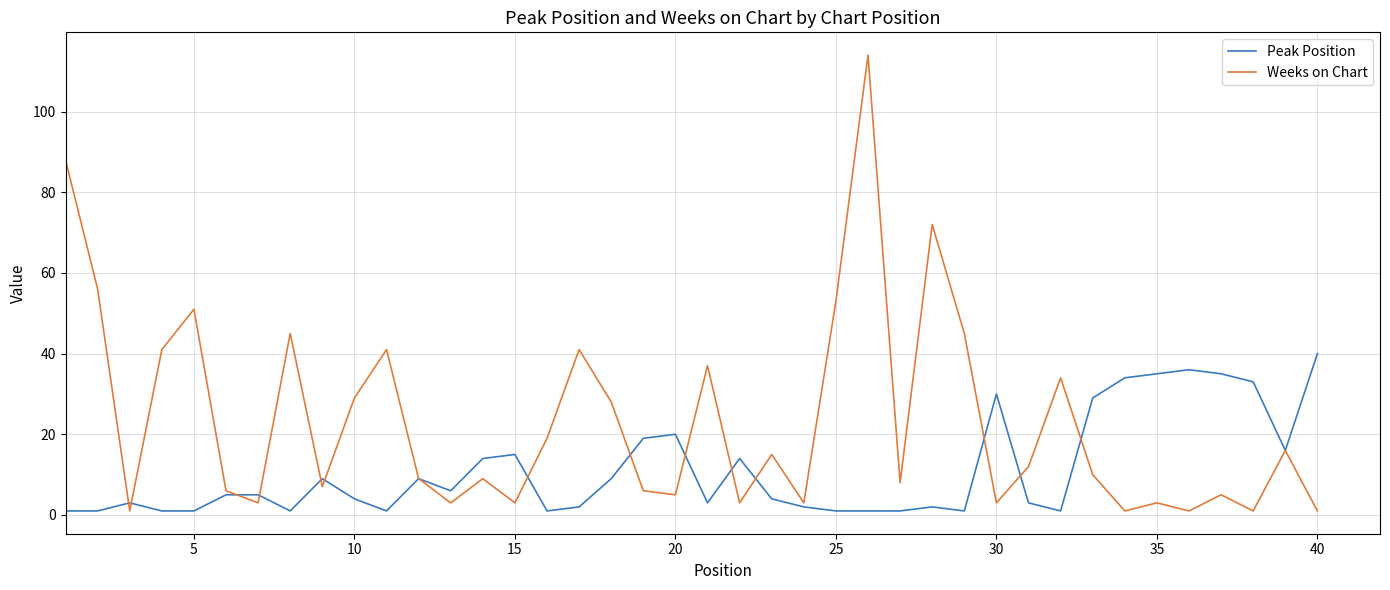

Rank the series by their average value, from lowest to highest.

Peak Position, Weeks on Chart